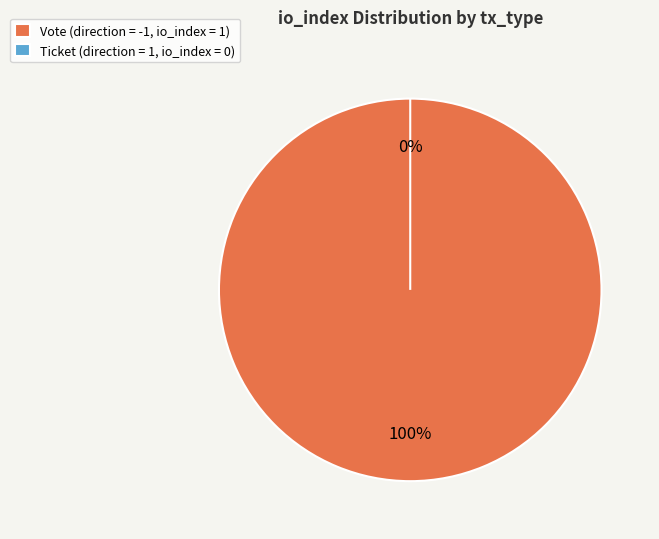

To the nearest percent, what is the combined percentage of tx_type: Ticket (direction=1) and tx_type: Vote (direction=-1)?

100%